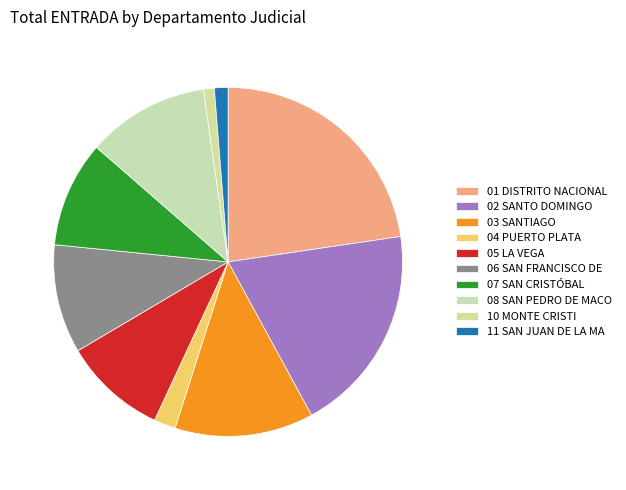

How many slices are in this pie chart?

10